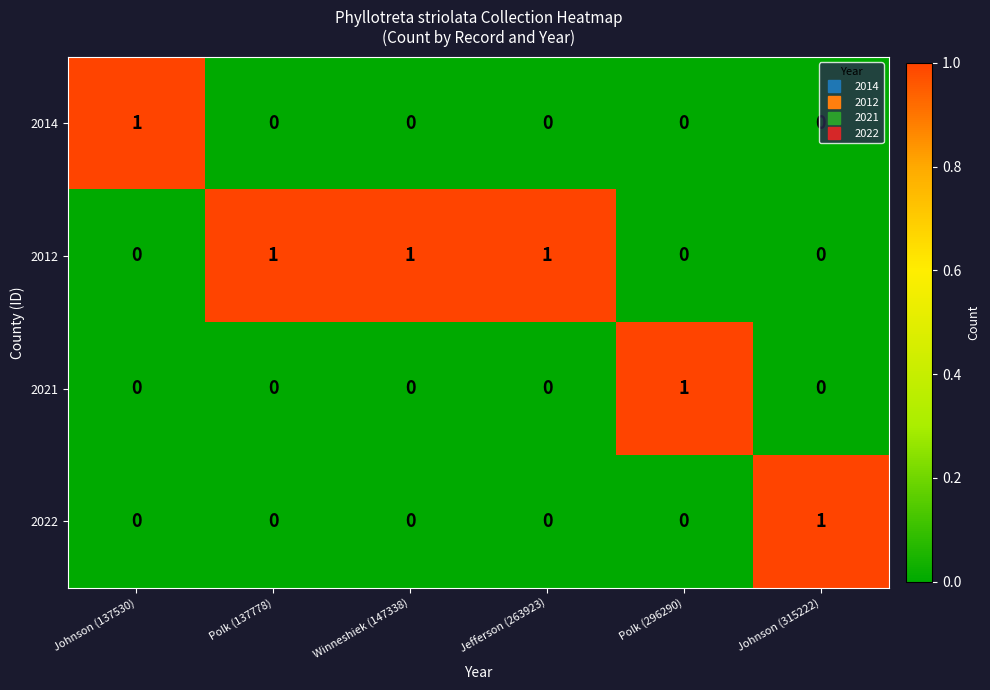

True or false: 2021 has a value of 0 at Winneshiek (147338).

True